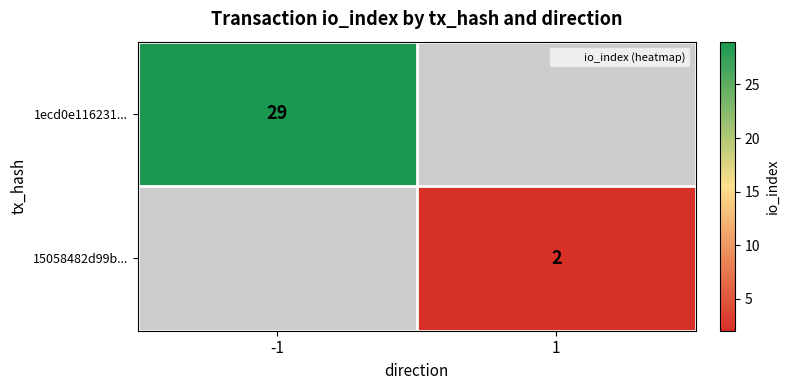

The 1ecd0e116231... series shows 29 at -1. True or false?

True